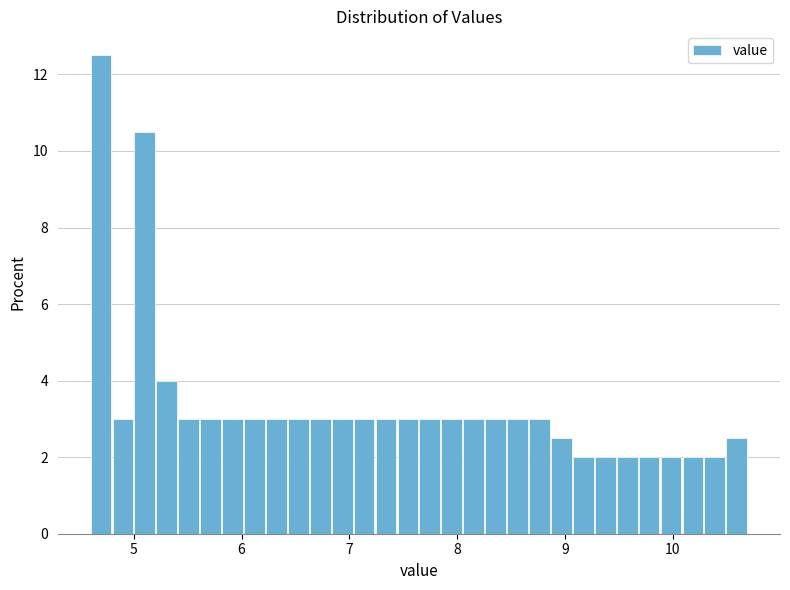

Around what value on the x-axis is the tallest bar? Give the approximate position of its centre, as read against the axis.

4.7